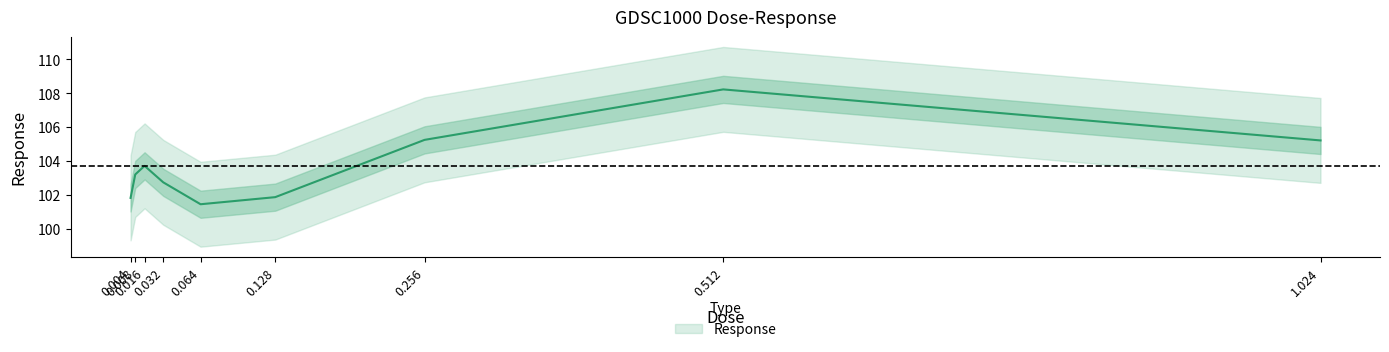

Is it true that the value at 0.008 is 103.2?

True